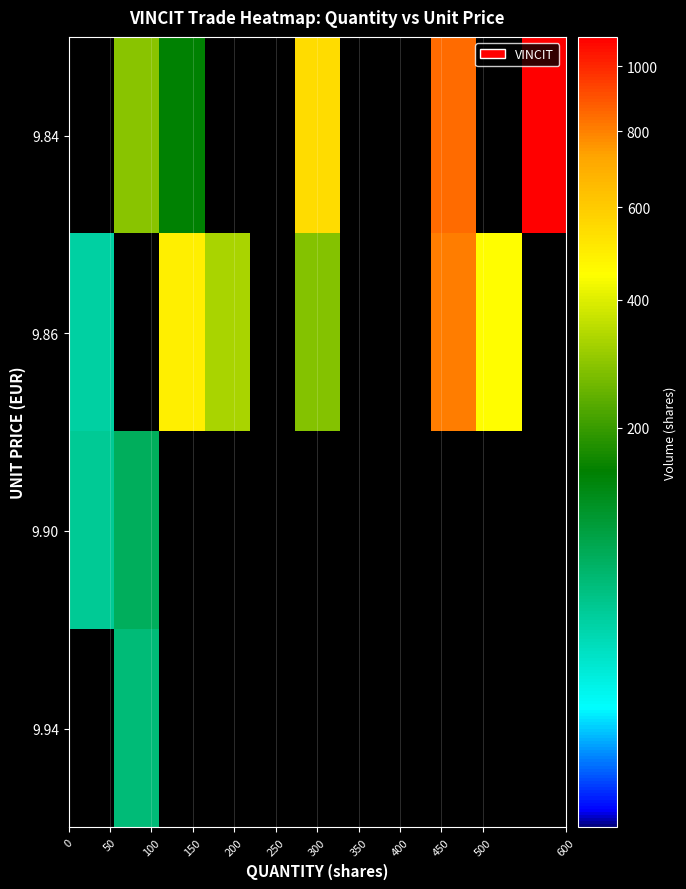

Reading right to left, transcribe all the data shown in this chart.

9.84: 1100	0	844	0	0	544	0	0	148	286	0
9.86: 0	450	807	0	0	284	0	329	492	0	38
9.90: 0	0	0	0	0	0	0	0	0	75	44
9.94: 0	0	0	0	0	0	0	0	0	59	0